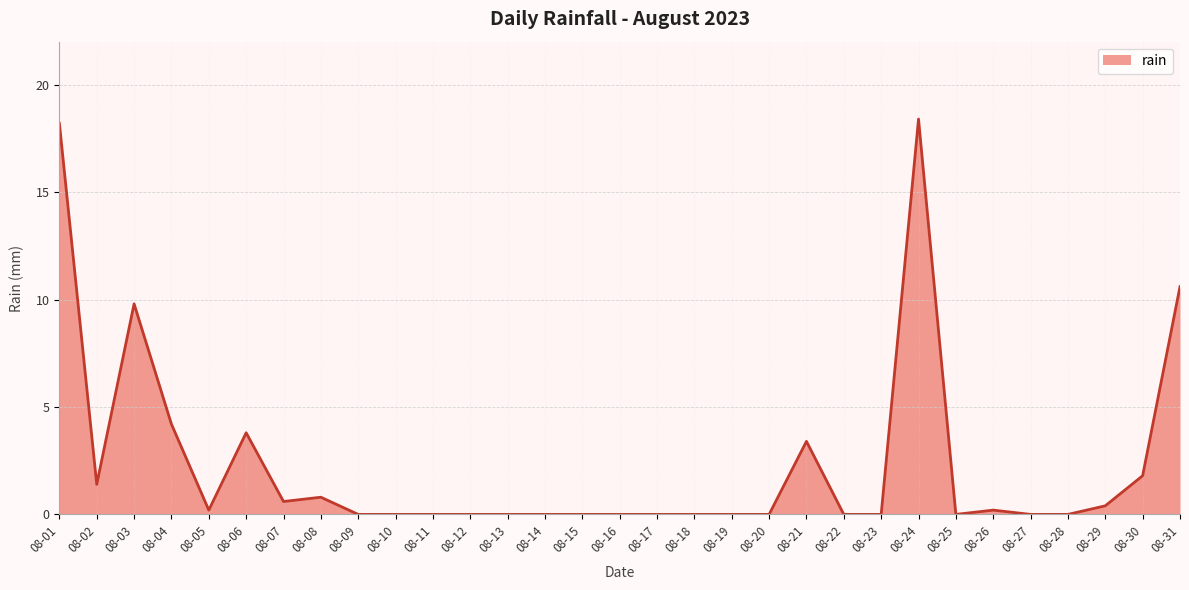

What is the difference between the maximum and minimum values?

18.4